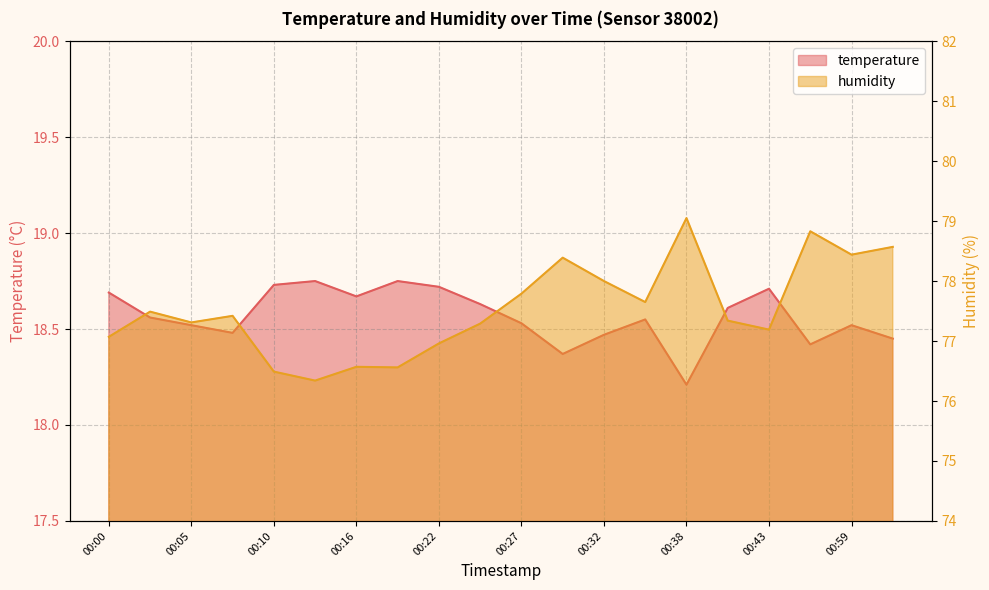

True or false: temperature has more than 1 points higher than both neighbors.

True